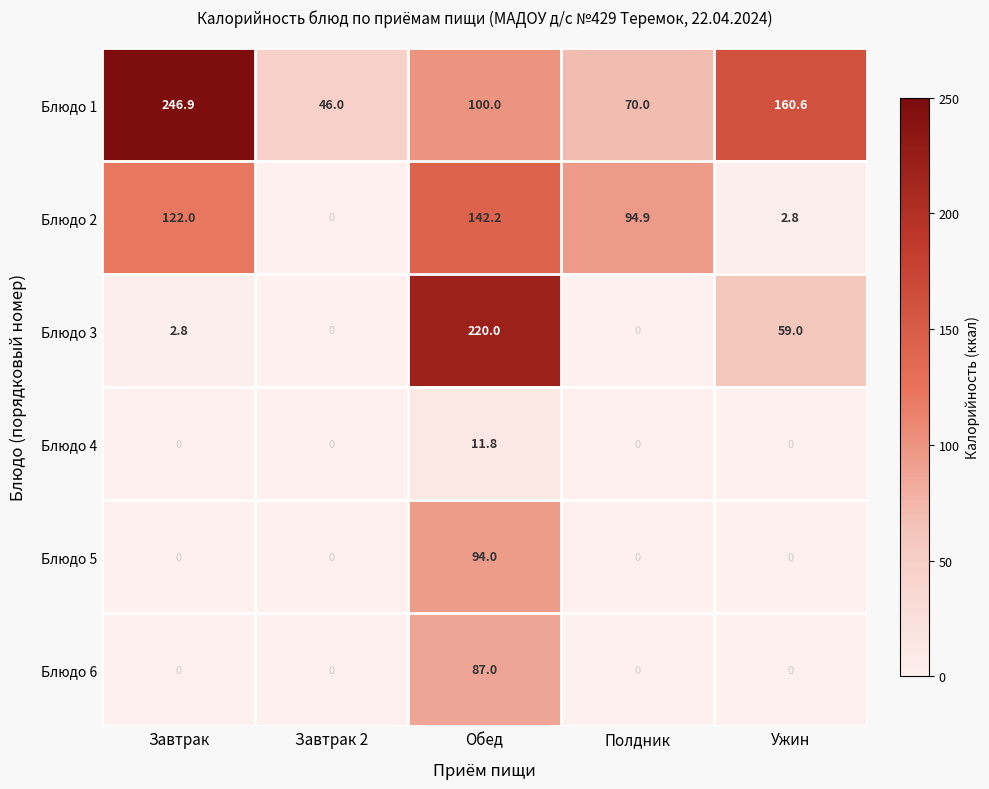

What is the sum of all Блюдо 4 values?

11.8